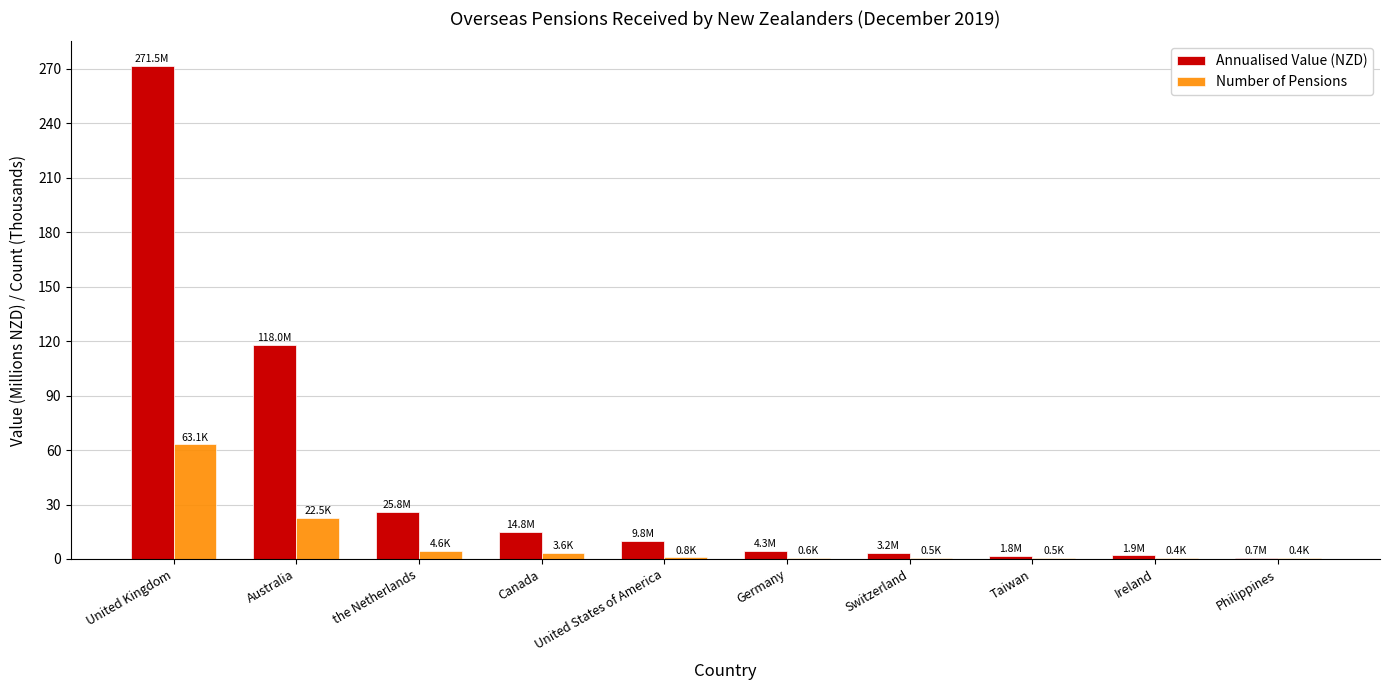

What is the sum of all Number of Pensions values?

96.9